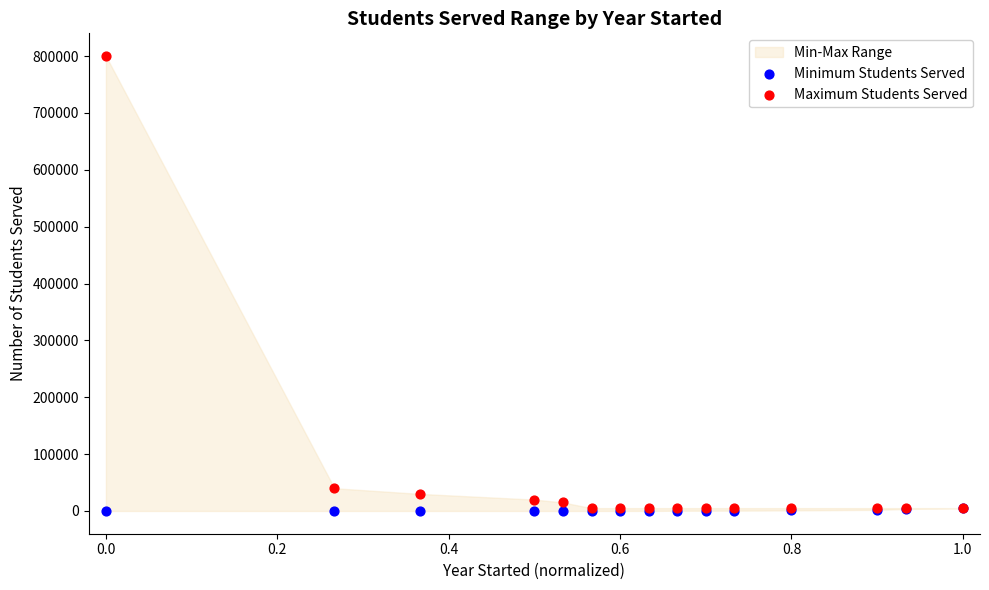

In the Maximum Students Served series, what Y value is closest to 402500?

40000